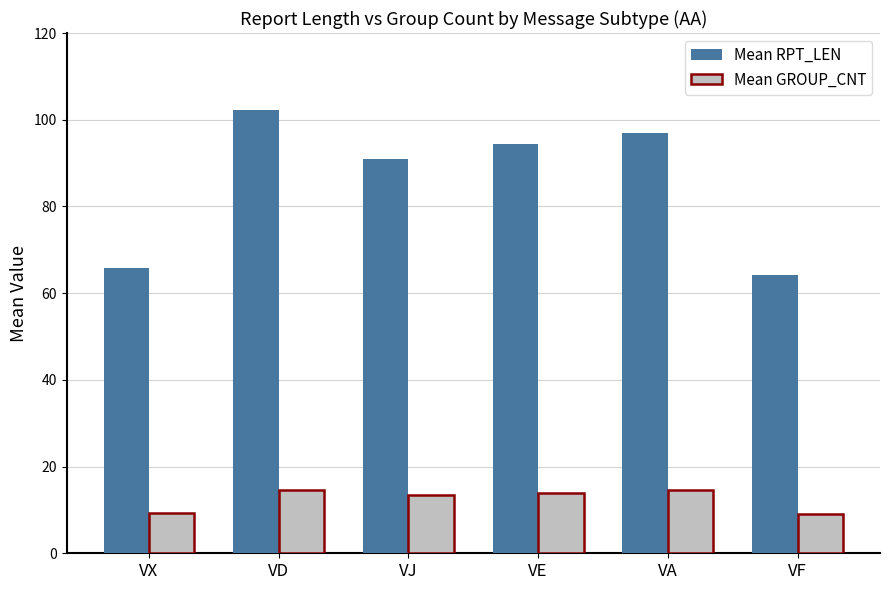

Is it true that Mean RPT_LEN equals 136.5 at VA?

False